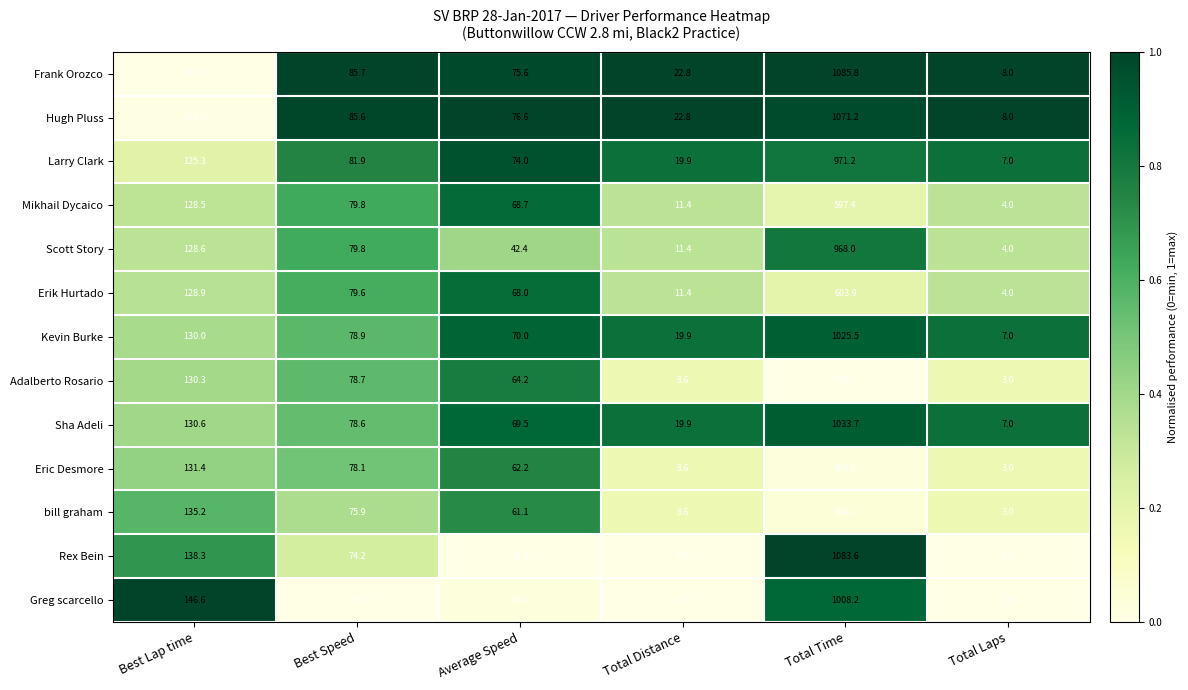

At which category is the sum across all series the highest?

Total Time